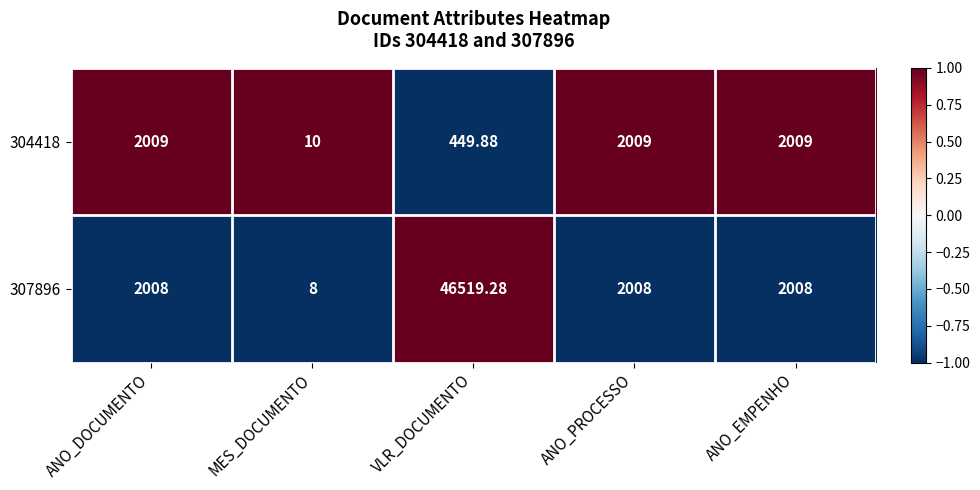

At which category is the sum across all series the highest?

VLR_DOCUMENTO